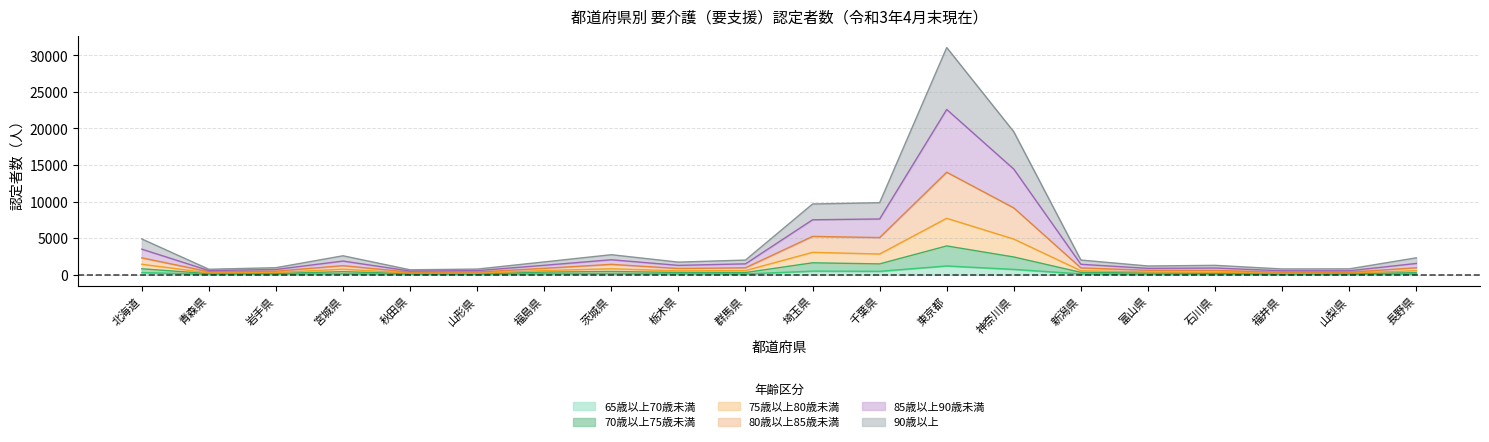

At which category is the sum across all series the highest?

東京都